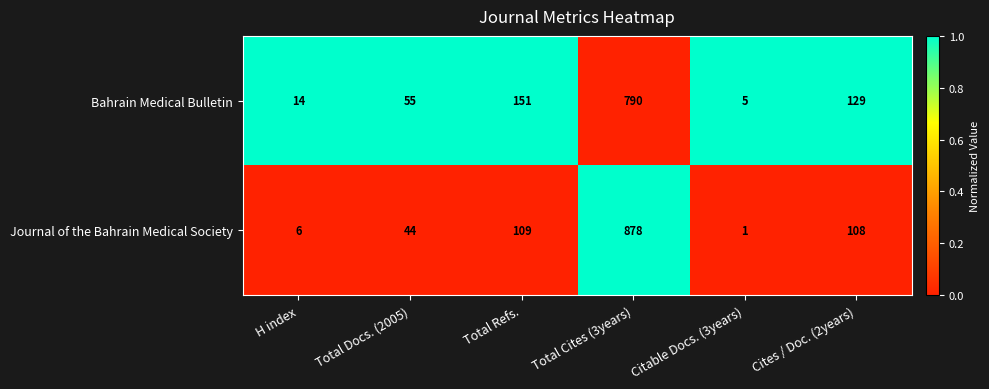

At which category is the sum across all series the highest?

Total Cites (3years)